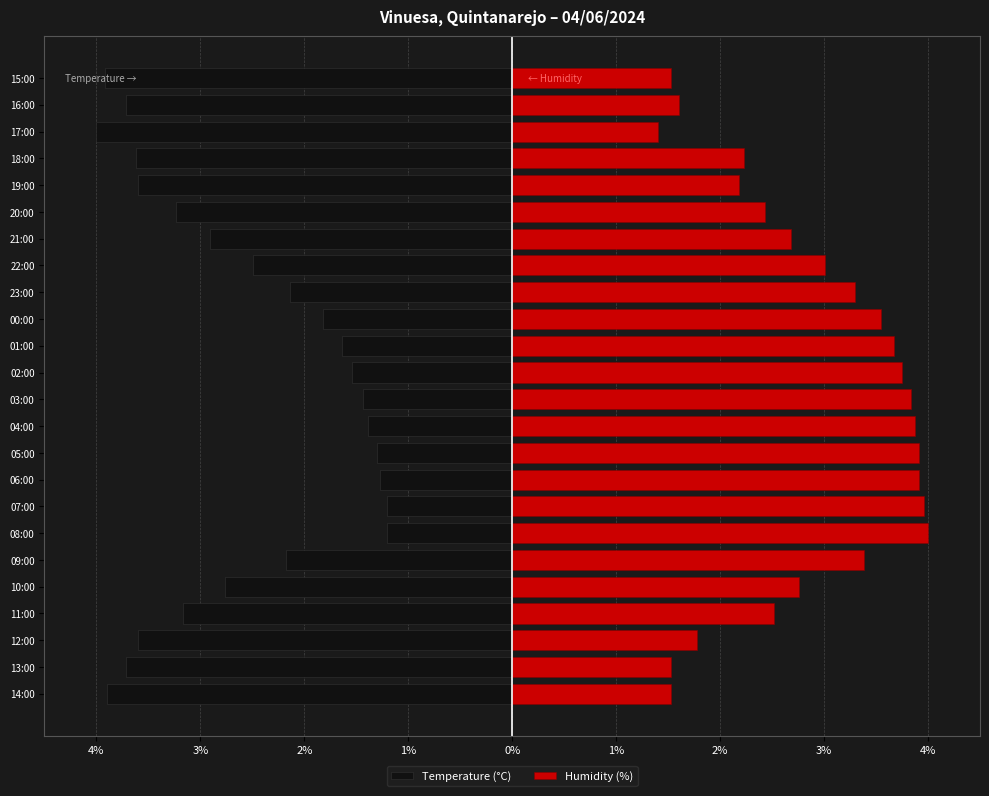

Between 00:00 and 03:00, which is larger?

03:00